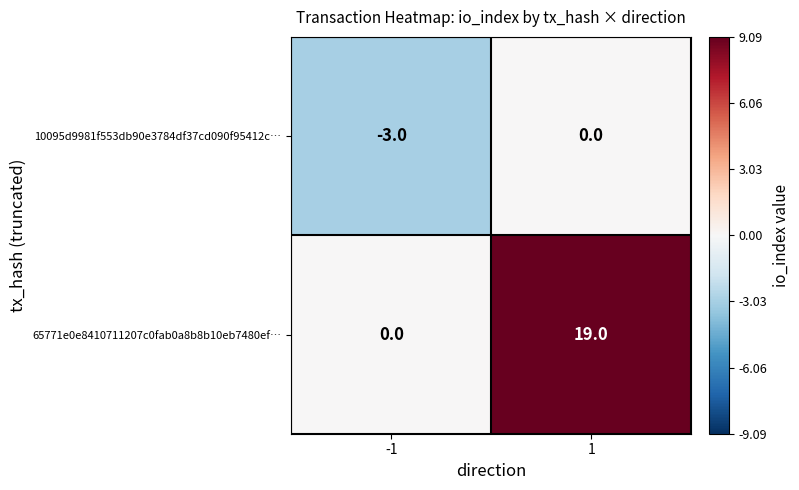

What is the difference between the maximum and minimum values in the 10095d9981f553db90e3784df37cd090f95412c… series?

3